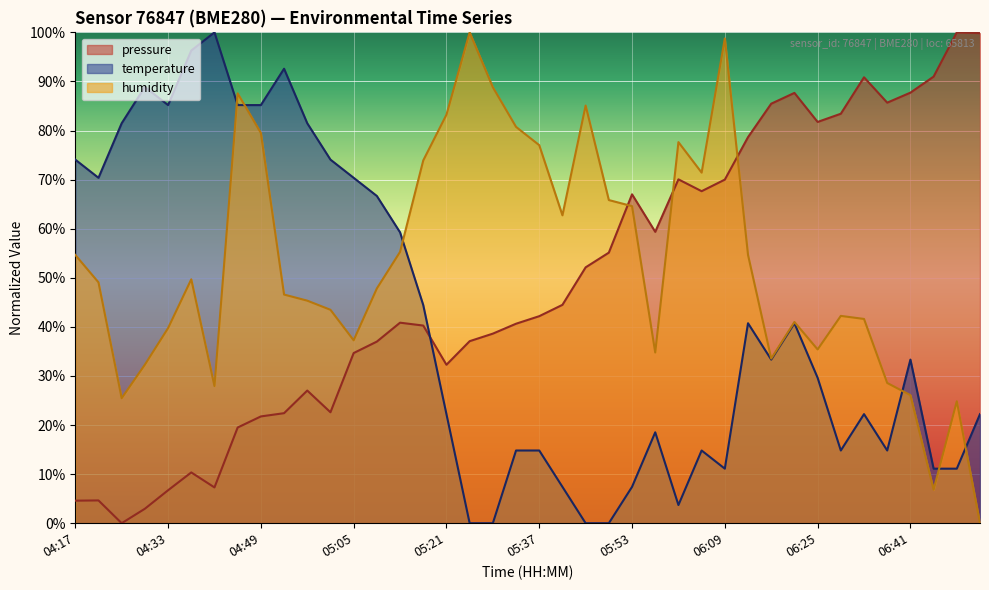

Which category has the lowest value across all series?

04:25